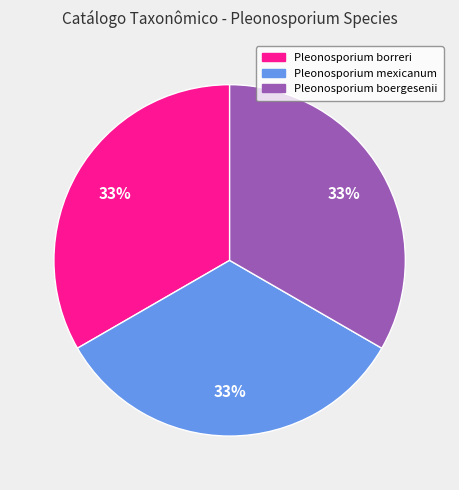

Approximately how many times larger is the value at Pleonosporium mexicanum compared to Pleonosporium borreri?

1.0